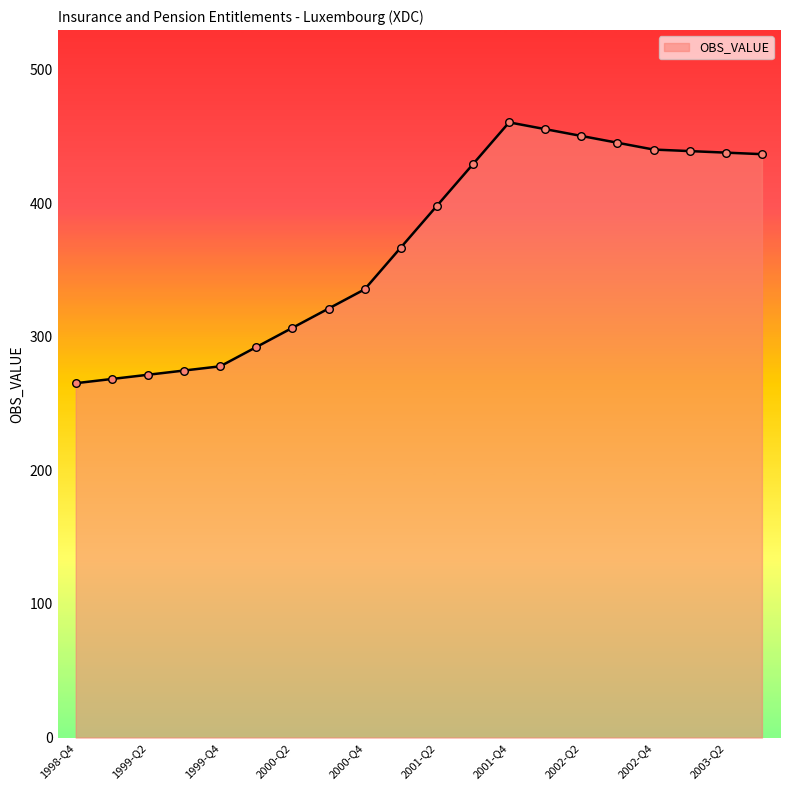

What is the maximum value shown in the chart?

460.4